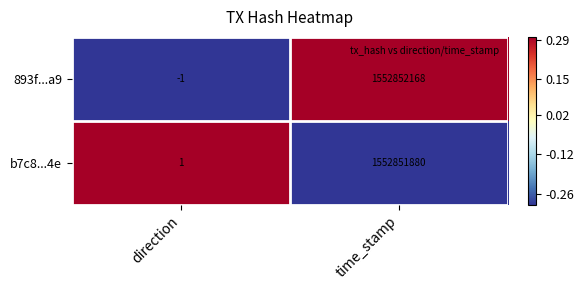

Which series has the largest total across all categories?

893f...a9